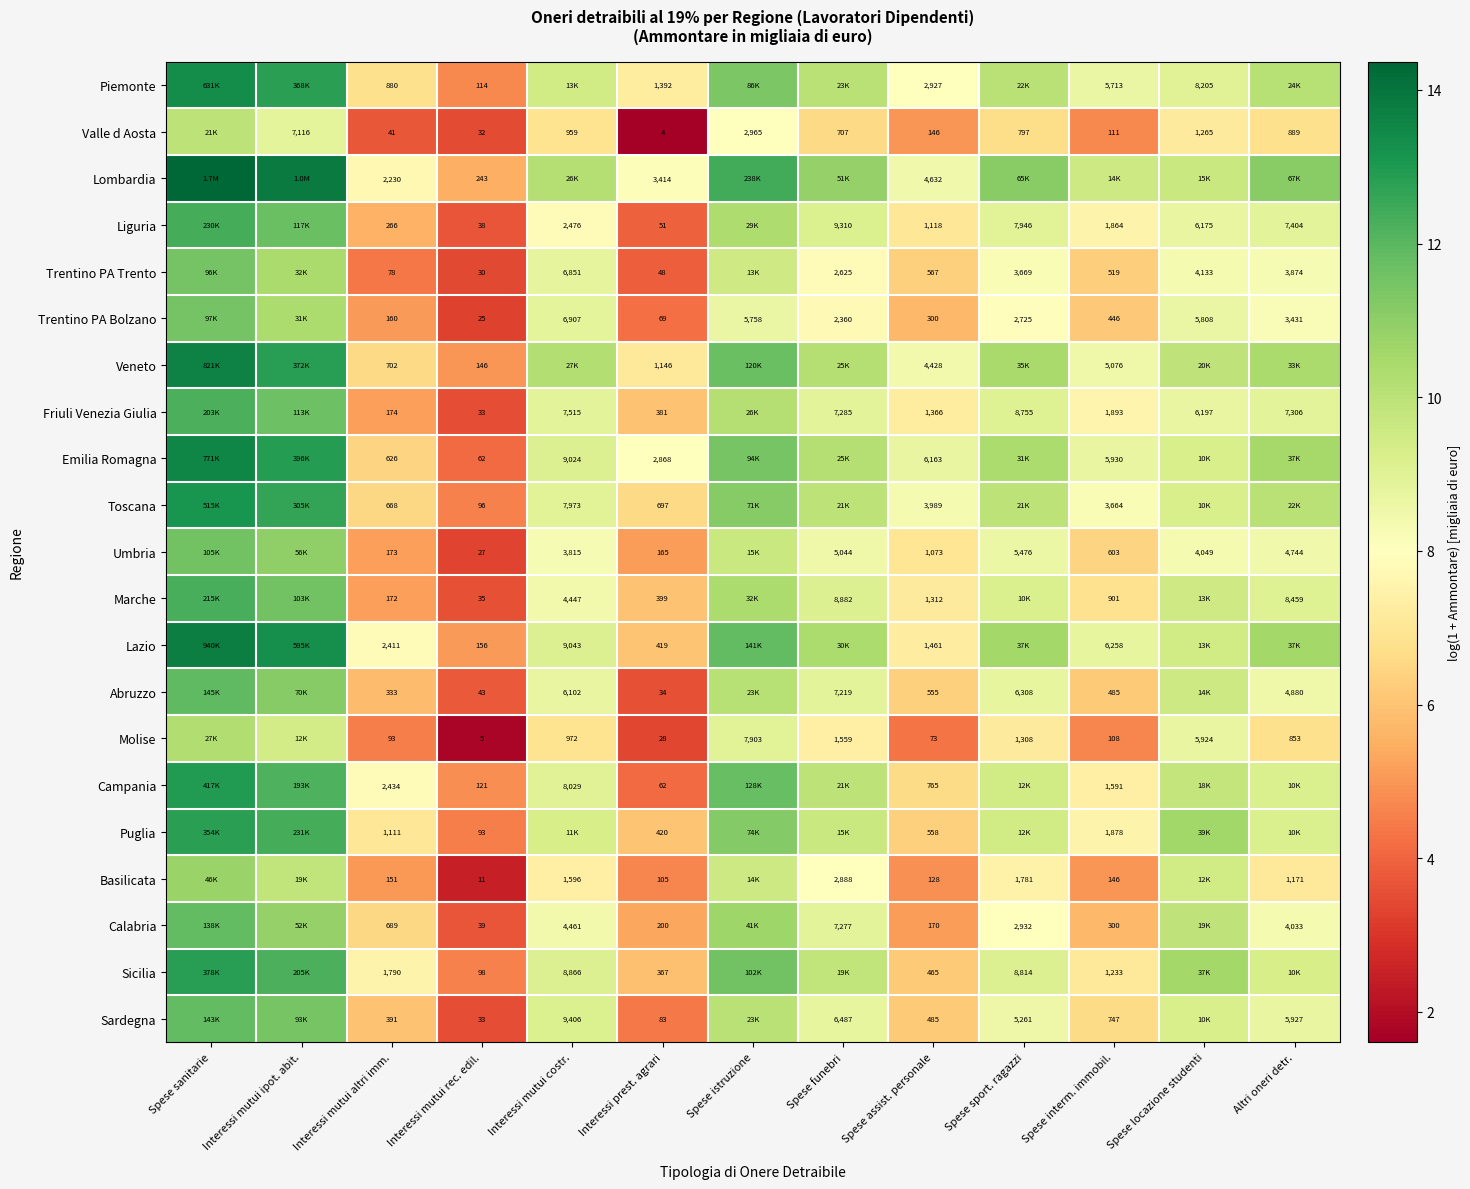

What is the maximum value for Lombardia?

14.4